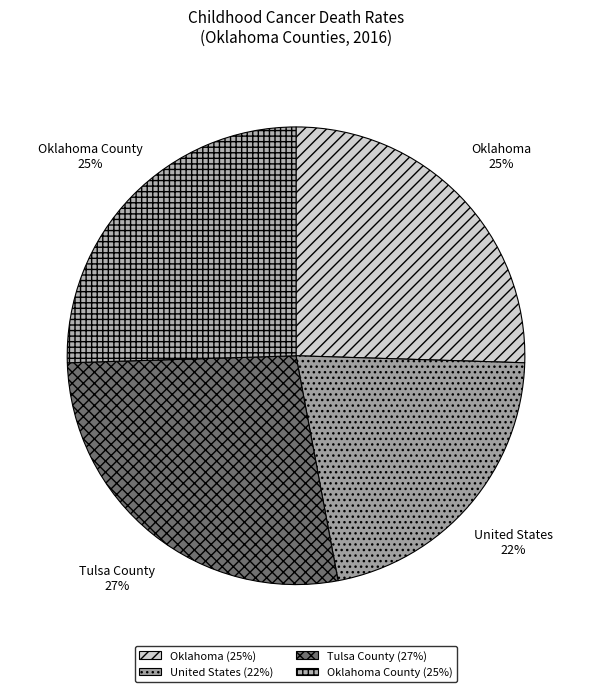

What percentage is the United States slice, to the nearest percent?

22%